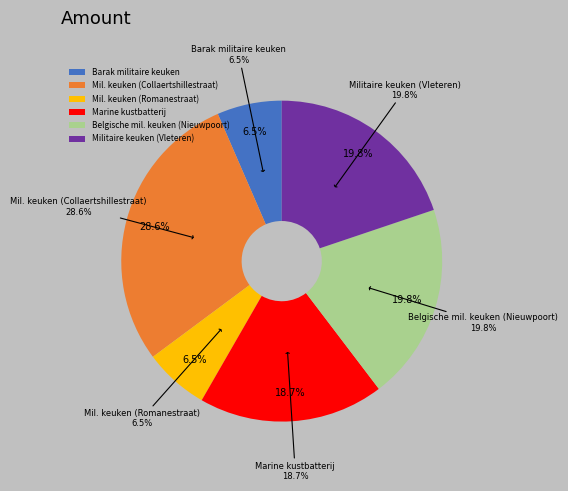

What percentage is NOT represented by Militaire keuken (Burgweg Vleteren)?

80.2%